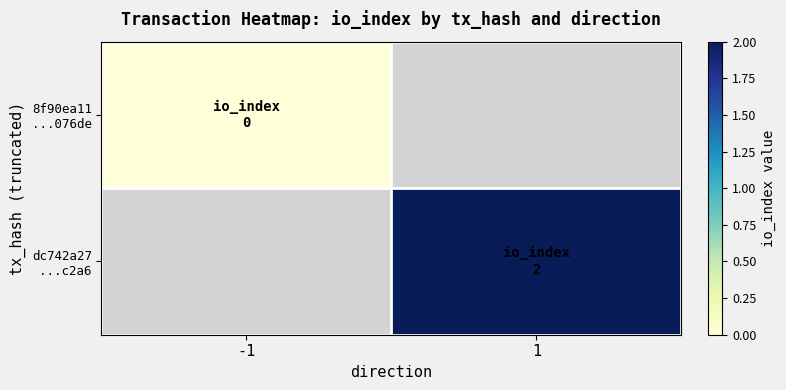

Which series has the largest range (max minus min)?

8f90ea11 ...076de